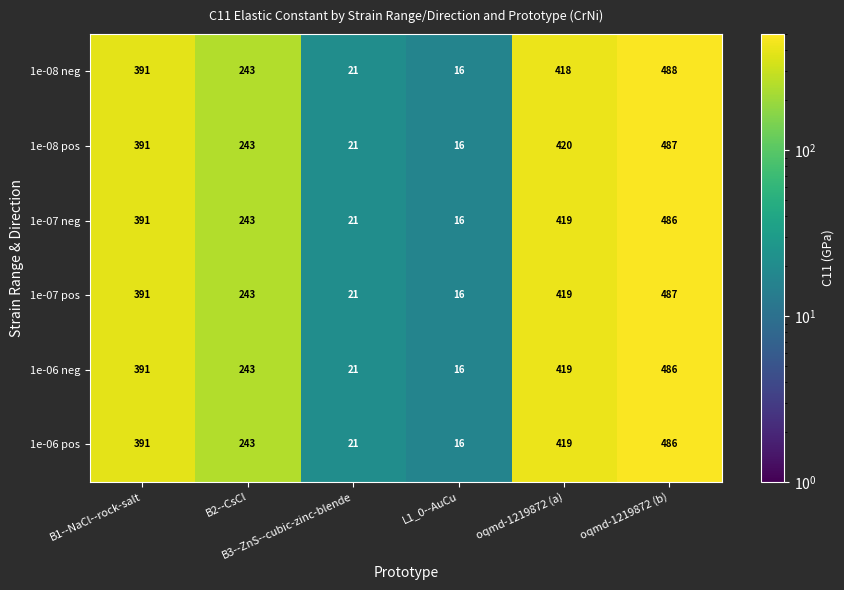

What is the difference between the maximum and second lowest values in the 1e-08 pos series?

466